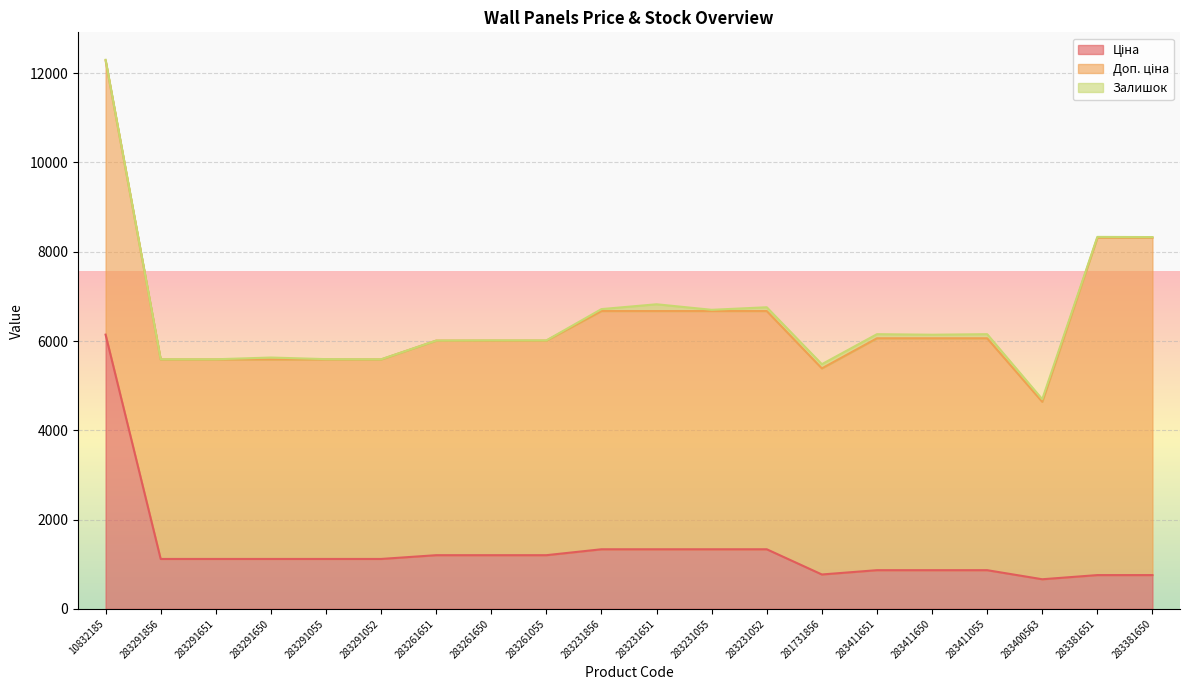

What are all the series names shown in the legend?

Ціна, Доп. ціна, Залишок